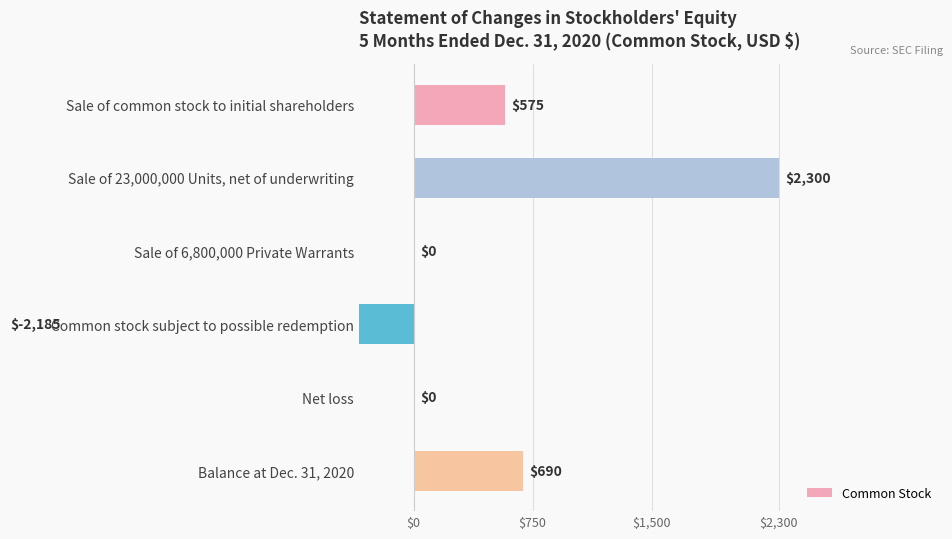

How many values are below zero?

1